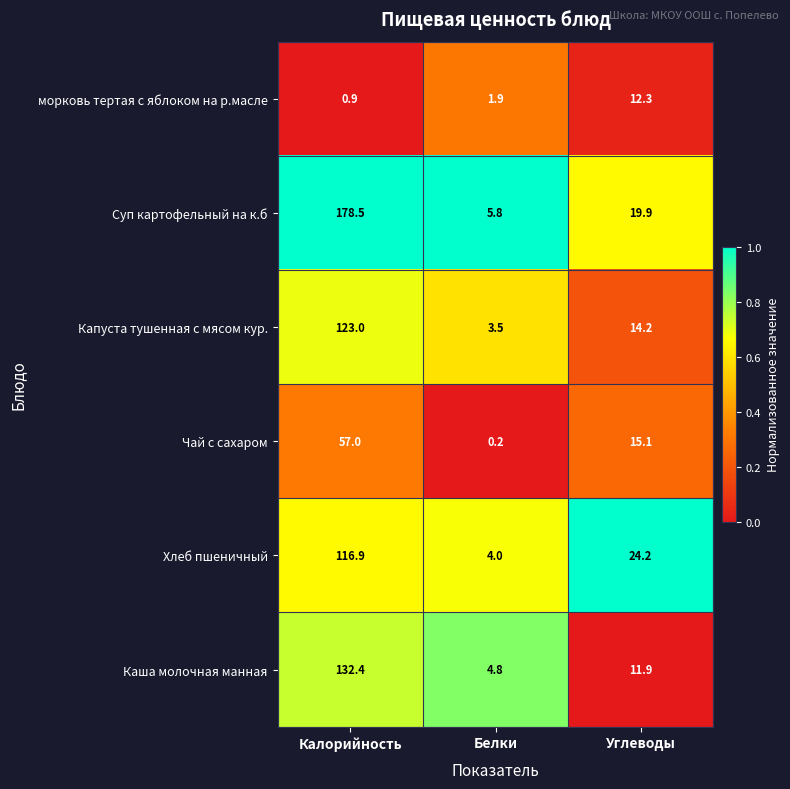

Which series has the largest total across all categories?

Суп картофельный на к.б